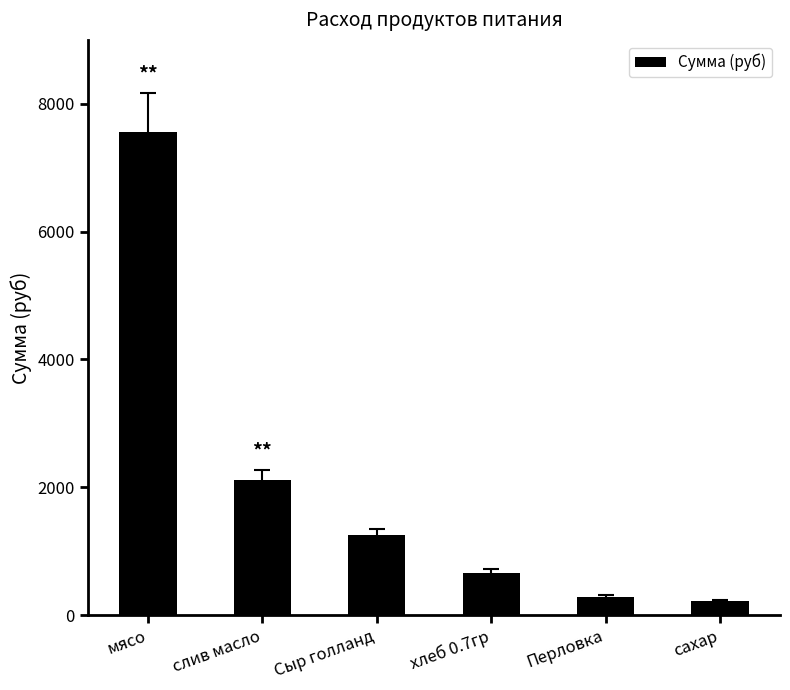

At which category does the chart reach its peak across all series?

мясо